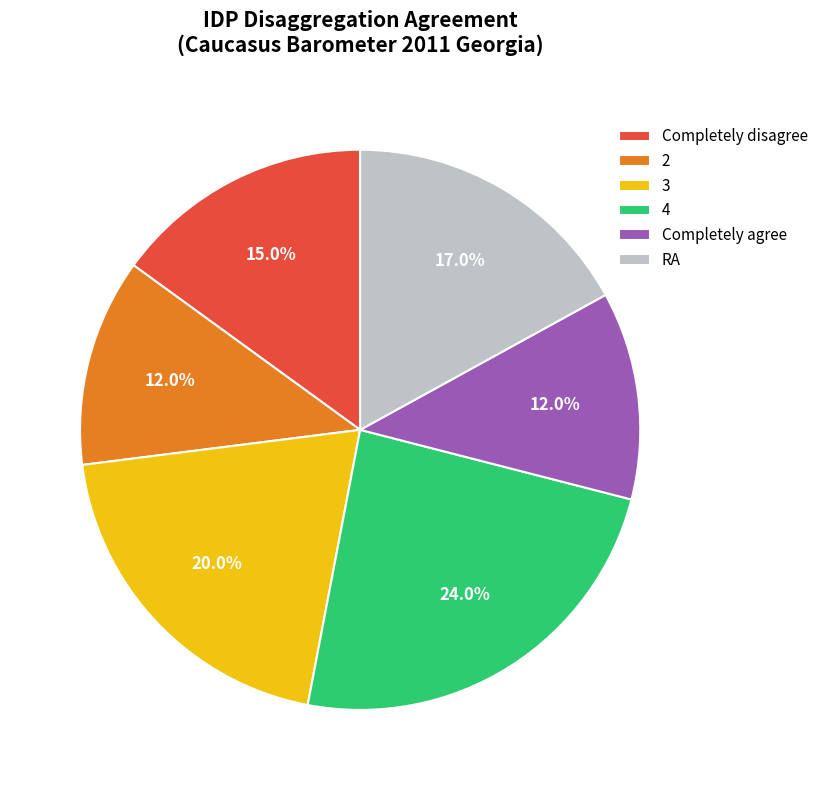

Combined, do Completely disagree and RA account for over 50%?

No